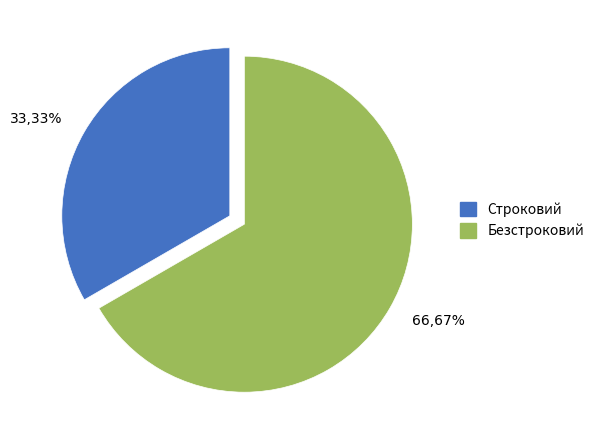

Which slice is the largest?

66,67%